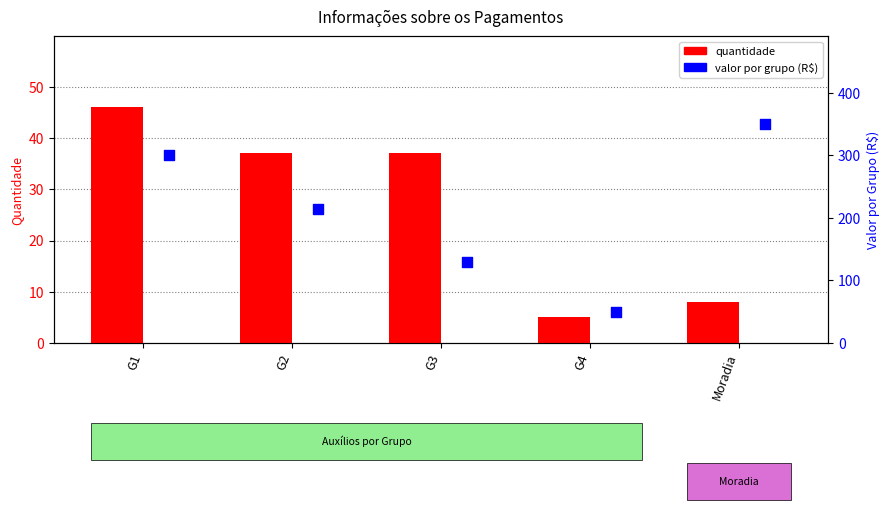

At which category is the sum across all series the highest?

Moradia